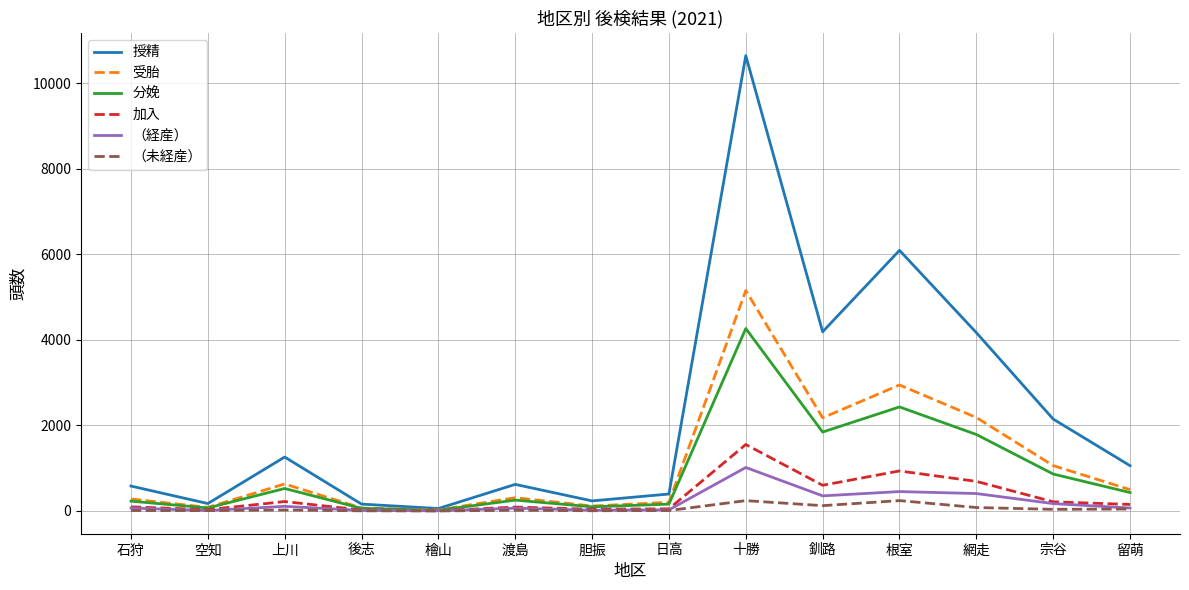

Is the value of 分娩 at 釧路 greater than the value of 授精 at 渡島?

Yes